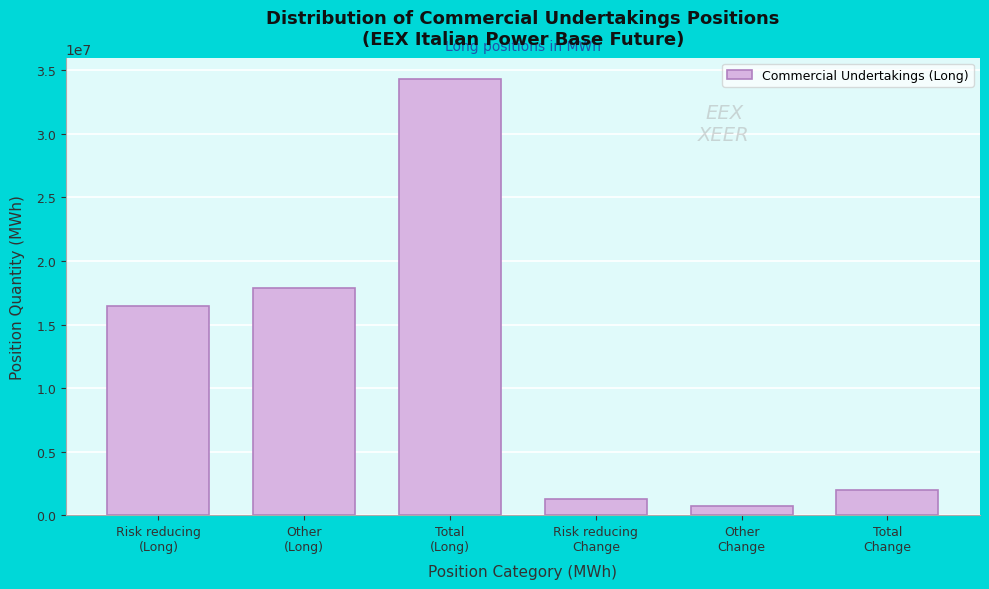

Reading left to right, extract all data points from this chart.

16446355	17841439	34287794	1248550	749039	1997589